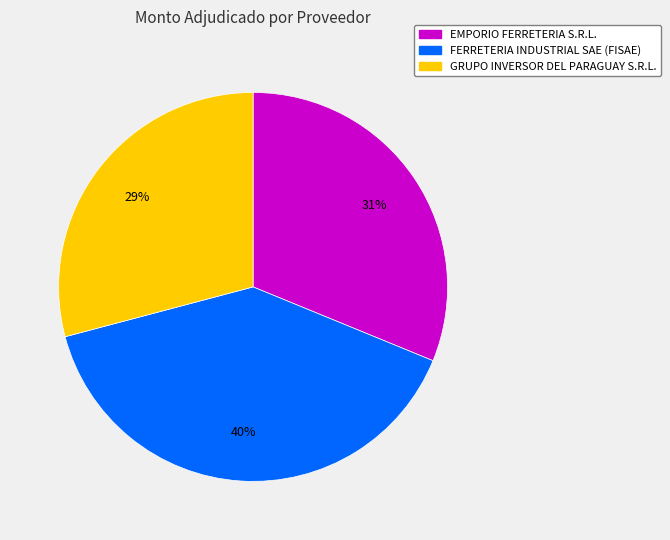

What percentage is the GRUPO INVERSOR DEL PARAGUAY S.R.L. slice, to the nearest percent?

29%